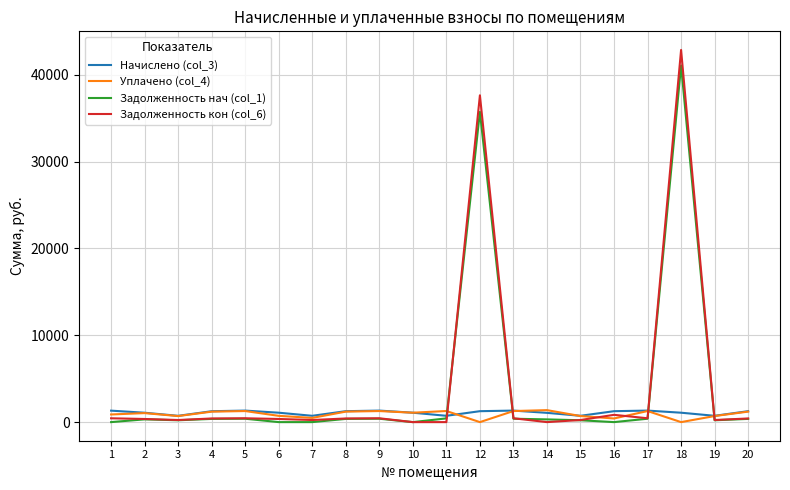

What is the greatest value displayed?

42871.2